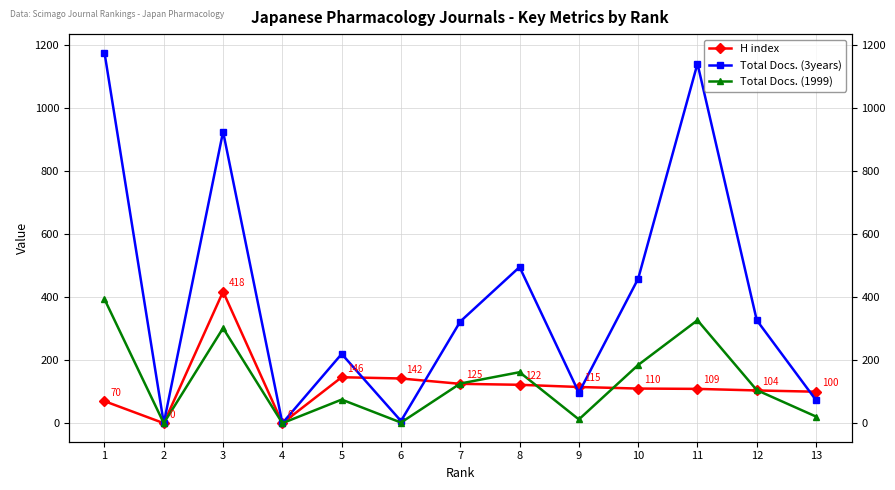

At 3, list the series in order from smallest to largest.

Total Docs. (1999), H index, Total Docs. (3years)